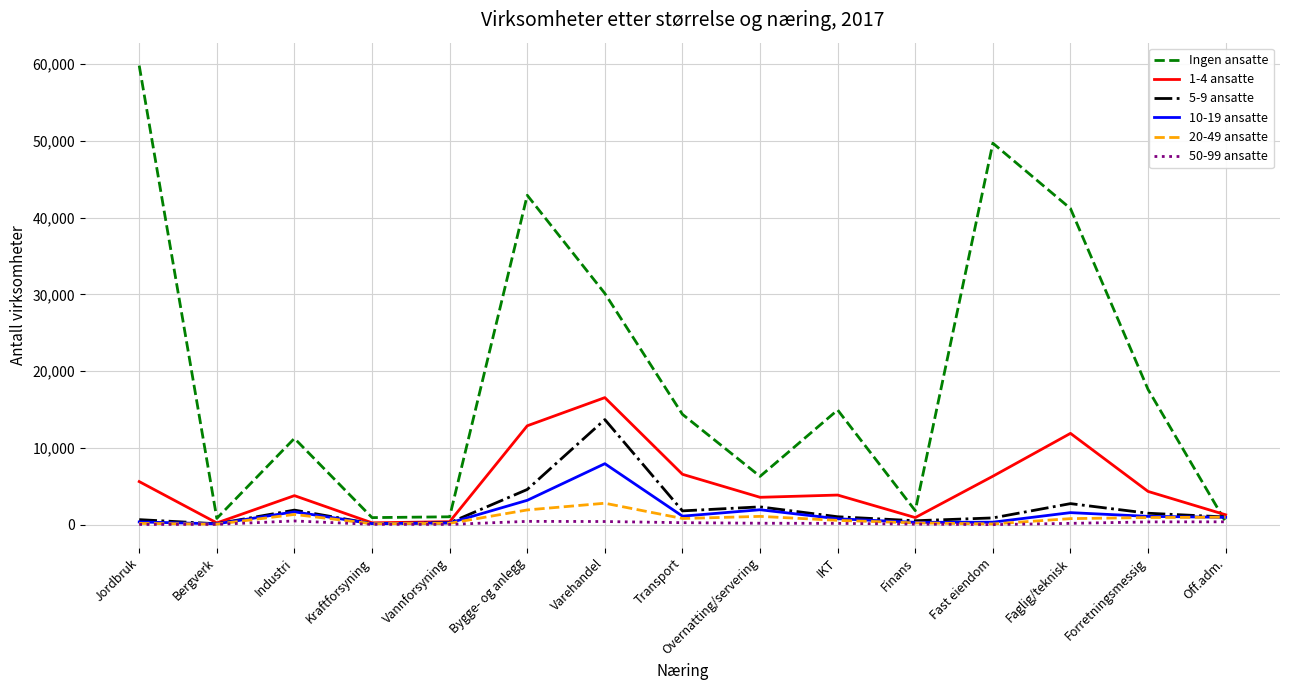

What is the difference between the maximum and minimum values in the 10-19 ansatte series?

7832